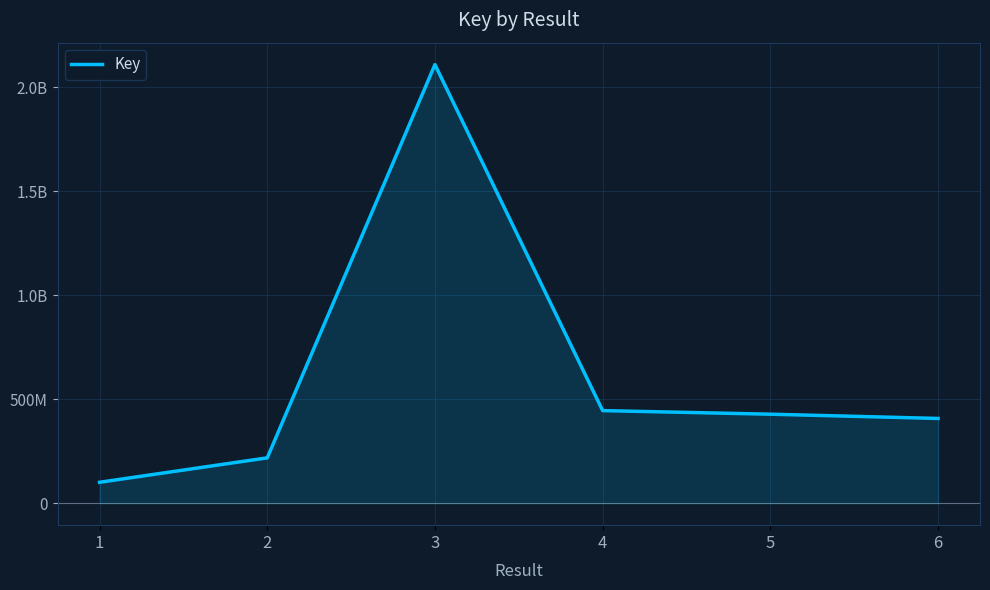

At which category does the chart reach its minimum across all series?

1